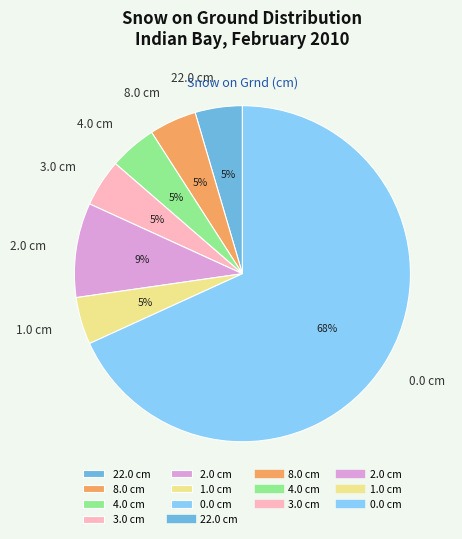

Combined, do 0.0 cm and 2.0 cm account for over 50%?

Yes